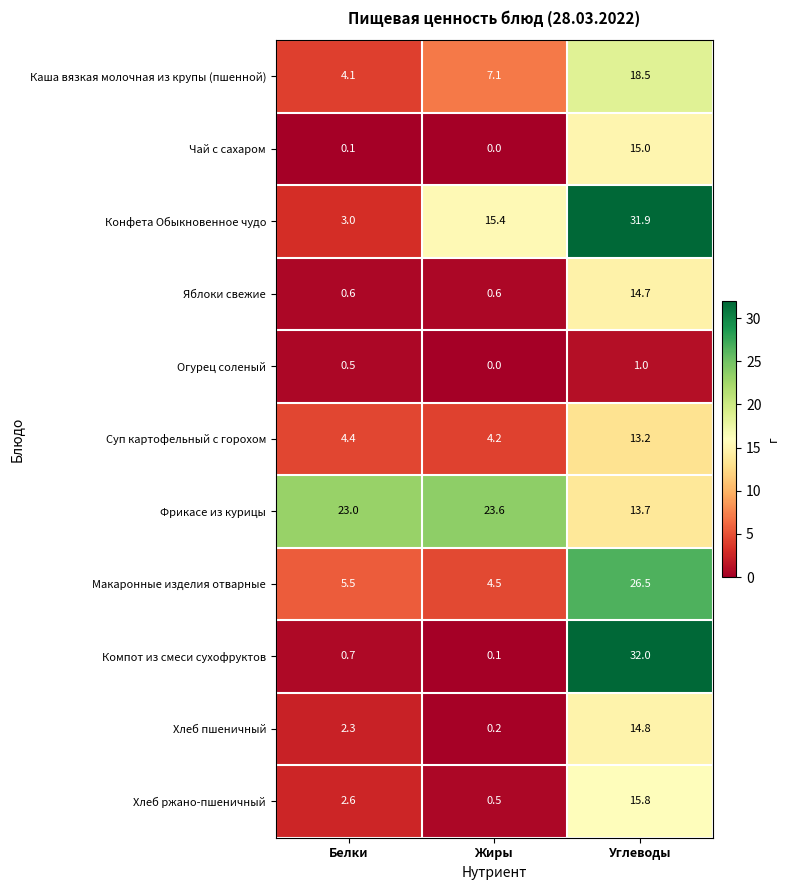

The Суп картофельный с горохом series shows 13.2 at Углеводы. True or false?

True